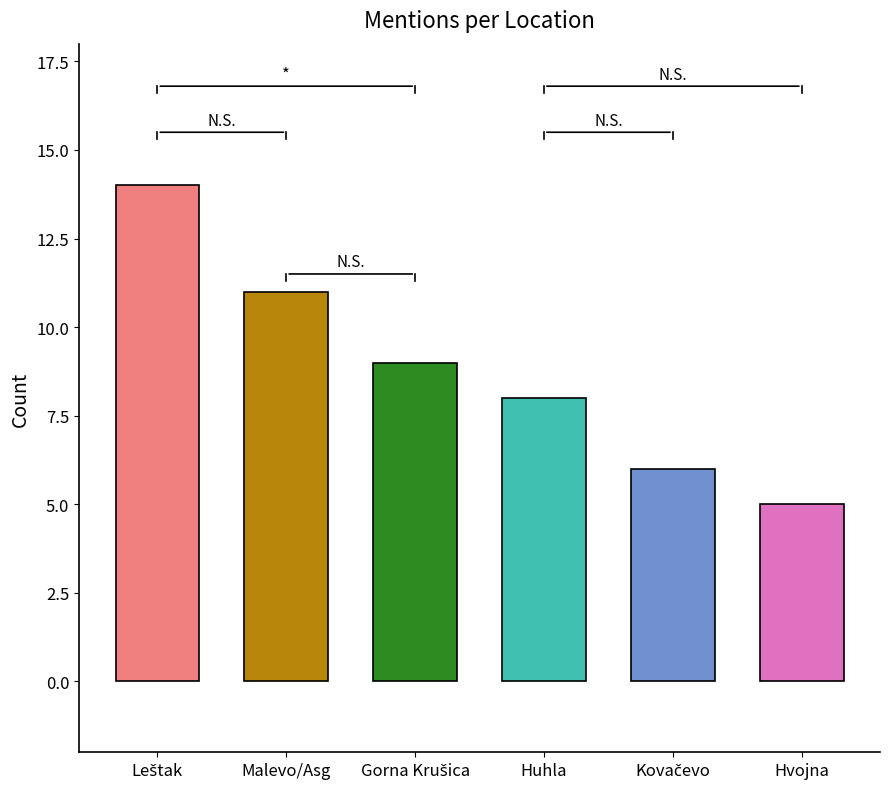

Where is the data nearest to the value 9?

Gorna Krušica